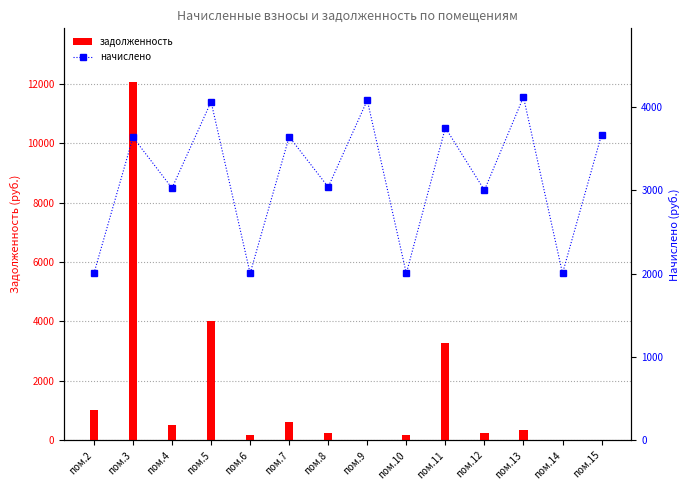

Reading left to right, what are all the values shown in this chart?

задолженность: пом.2=1012.2	пом.3=12060.9	пом.4=505.6	пом.5=4026.9	пом.6=166.9	пом.7=609.0	пом.8=253.9	пом.9=0.0	пом.10=166.9	пом.11=3285.1	пом.12=250.2	пом.13=343.4	пом.14=0.0	пом.15=0.0
начислено: пом.2=2003.4	пом.3=3637.9	пом.4=3027.4	пом.5=4064.0	пом.6=2003.4	пом.7=3644.3	пом.8=3040.1	пом.9=4083.1	пом.10=2003.4	пом.11=3752.4	пом.12=3001.9	пом.13=4121.3	пом.14=2003.4	пом.15=3669.7